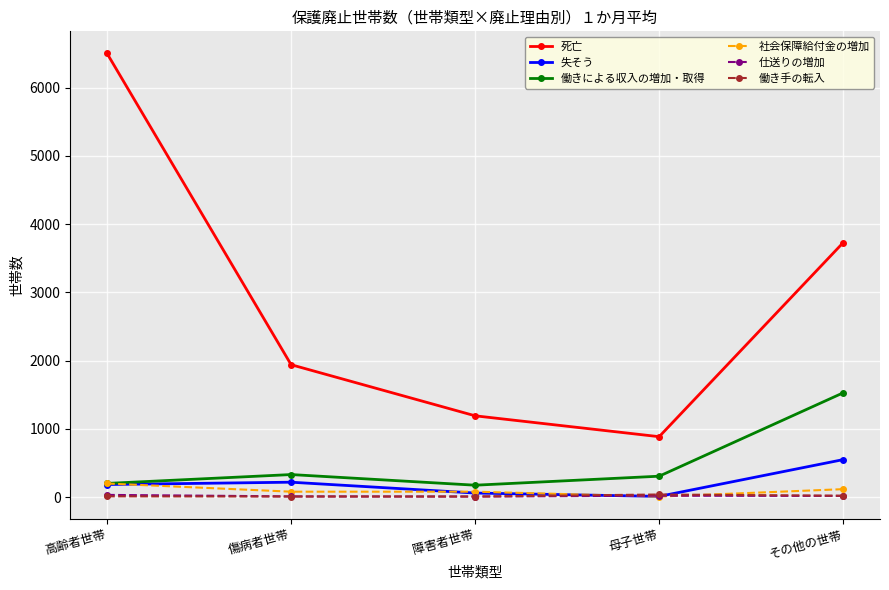

What is the spread (max minus min) of values at 障害者世帯?

1183